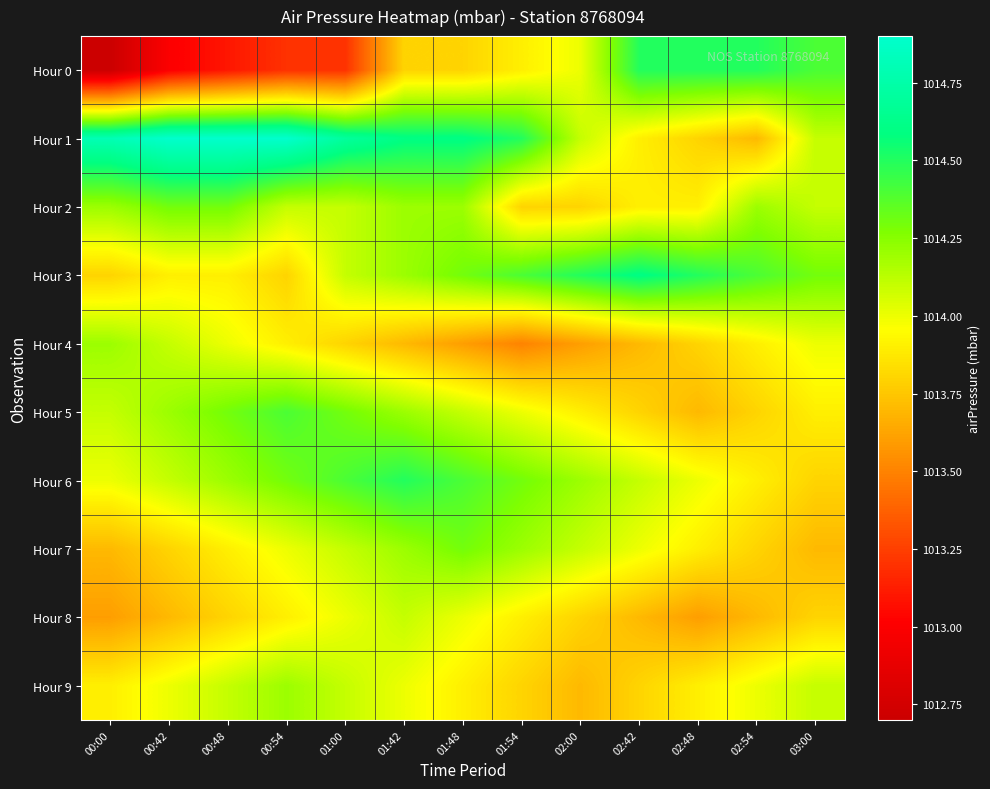

Reading left to right, what are all the values shown in this chart?

Hour 0: 00:00=1012.7	00:42=1013.0	00:48=1013.1	00:54=1013.2	01:00=1013.2	01:42=1013.8	01:48=1013.8	01:54=1013.9	02:00=1014.0	02:42=1014.5	02:48=1014.5	02:54=1014.5	03:00=1014.4
Hour 1: 00:00=1014.8	00:42=1014.9	00:48=1014.9	00:54=1014.9	01:00=1014.7	01:42=1014.6	01:48=1014.6	01:54=1014.5	02:00=1014.1	02:42=1013.9	02:48=1013.8	02:54=1013.7	03:00=1014.1
Hour 2: 00:00=1014.2	00:42=1014.3	00:48=1014.3	00:54=1014.1	01:00=1014.1	01:42=1014.2	01:48=1014.2	01:54=1013.8	02:00=1013.8	02:42=1013.9	02:48=1013.9	02:54=1014.2	03:00=1014.1
Hour 3: 00:00=1013.8	00:42=1013.9	00:48=1013.9	00:54=1013.8	01:00=1014.1	01:42=1014.2	01:48=1014.3	01:54=1014.4	02:00=1014.5	02:42=1014.6	02:48=1014.5	02:54=1014.4	03:00=1014.3
Hour 4: 00:00=1014.2	00:42=1014.1	00:48=1014.0	00:54=1013.9	01:00=1013.8	01:42=1013.7	01:48=1013.6	01:54=1013.5	02:00=1013.6	02:42=1013.7	02:48=1013.8	02:54=1013.9	03:00=1014.0
Hour 5: 00:00=1014.1	00:42=1014.2	00:48=1014.3	00:54=1014.4	01:00=1014.3	01:42=1014.2	01:48=1014.1	01:54=1014.0	02:00=1013.9	02:42=1013.8	02:48=1013.7	02:54=1013.8	03:00=1013.9
Hour 6: 00:00=1014.0	00:42=1014.1	00:48=1014.2	00:54=1014.3	01:00=1014.4	01:42=1014.5	01:48=1014.4	01:54=1014.3	02:00=1014.2	02:42=1014.1	02:48=1014.0	02:54=1013.9	03:00=1013.8
Hour 7: 00:00=1013.7	00:42=1013.8	00:48=1013.9	00:54=1014.0	01:00=1014.1	01:42=1014.2	01:48=1014.3	01:54=1014.2	02:00=1014.1	02:42=1014.0	02:48=1013.9	02:54=1013.8	03:00=1013.7
Hour 8: 00:00=1013.6	00:42=1013.7	00:48=1013.8	00:54=1013.9	01:00=1014.0	01:42=1014.1	01:48=1014.0	01:54=1013.9	02:00=1013.8	02:42=1013.7	02:48=1013.6	02:54=1013.7	03:00=1013.8
Hour 9: 00:00=1013.9	00:42=1014.0	00:48=1014.1	00:54=1014.2	01:00=1014.1	01:42=1014.0	01:48=1013.9	01:54=1013.8	02:00=1013.7	02:42=1013.8	02:48=1013.9	02:54=1014.0	03:00=1014.1